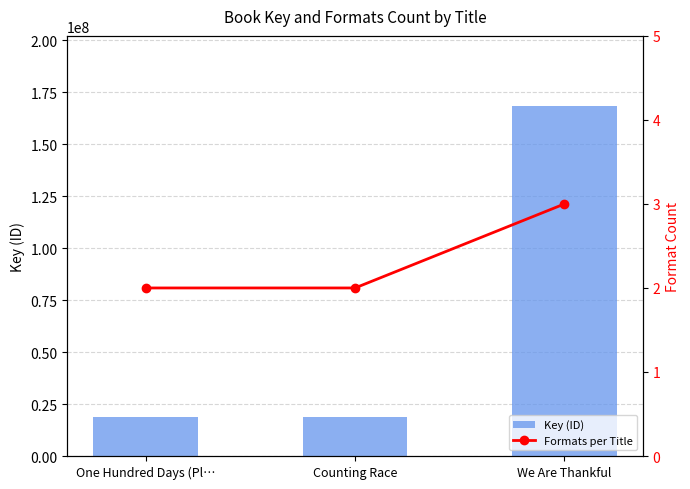

What are all the series names shown in the legend?

Key (ID), Formats per Title